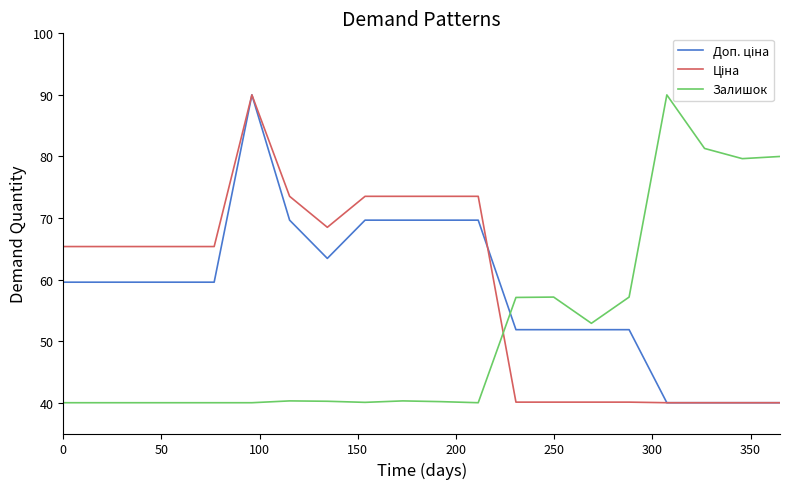

What is the greatest value displayed?

90.0